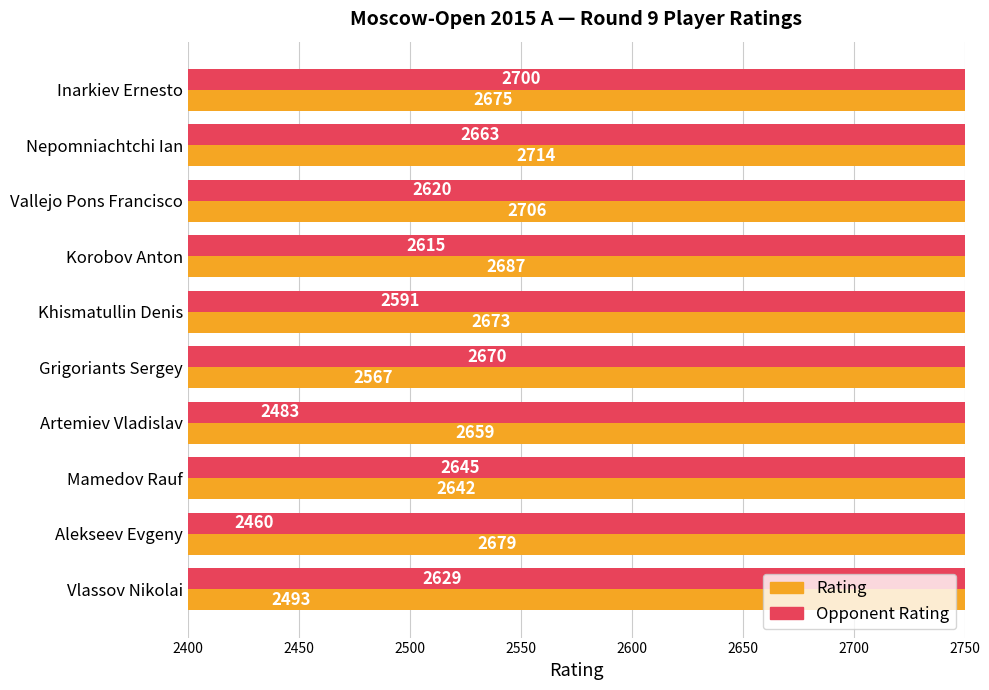

Between Vallejo Pons Francisco and Khismatullin Denis, which series saw the biggest shift?

Rating